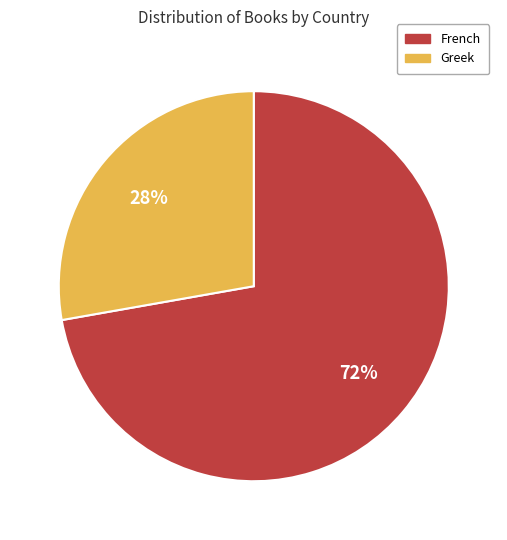

To the nearest percent, what portion does Greek represent?

28%